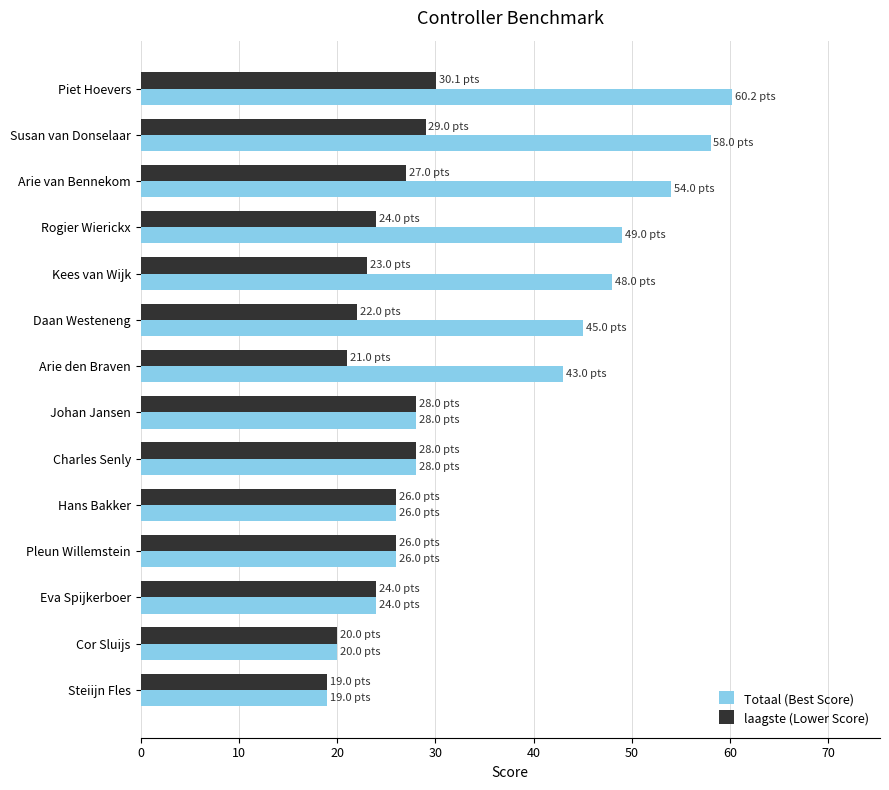

What is the difference between the maximum and minimum values in the Totaal (Best Score) series?

41.2